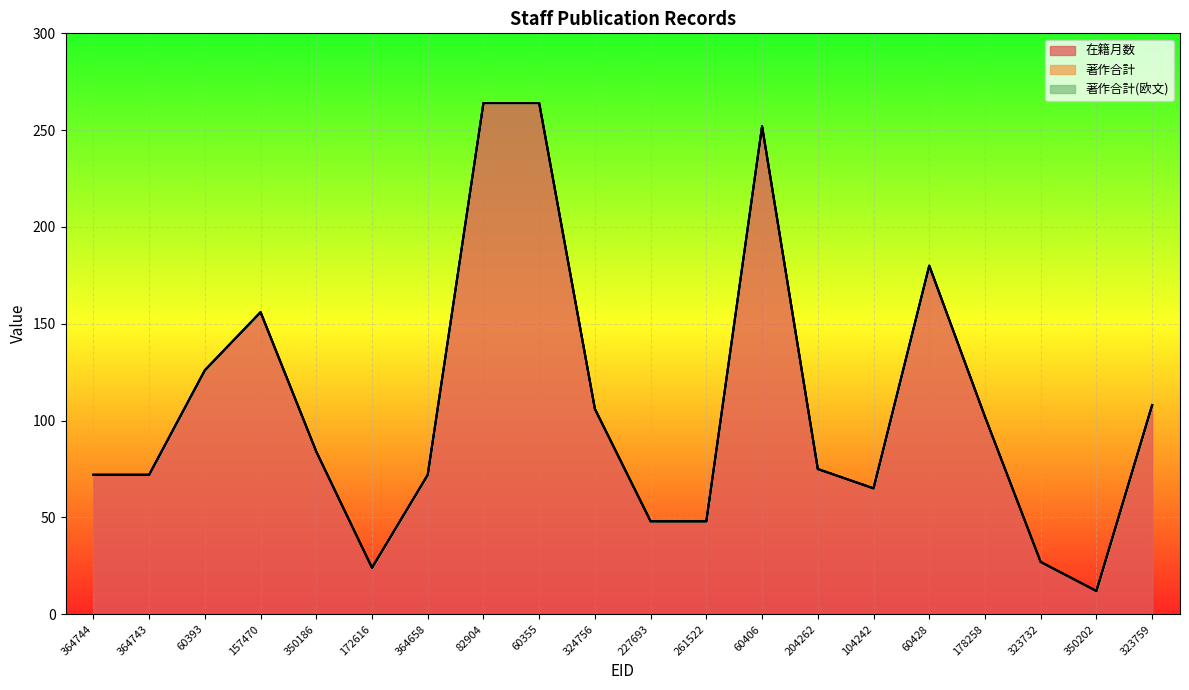

True or false: 在籍月数 has more than 1 points higher than both neighbors.

True